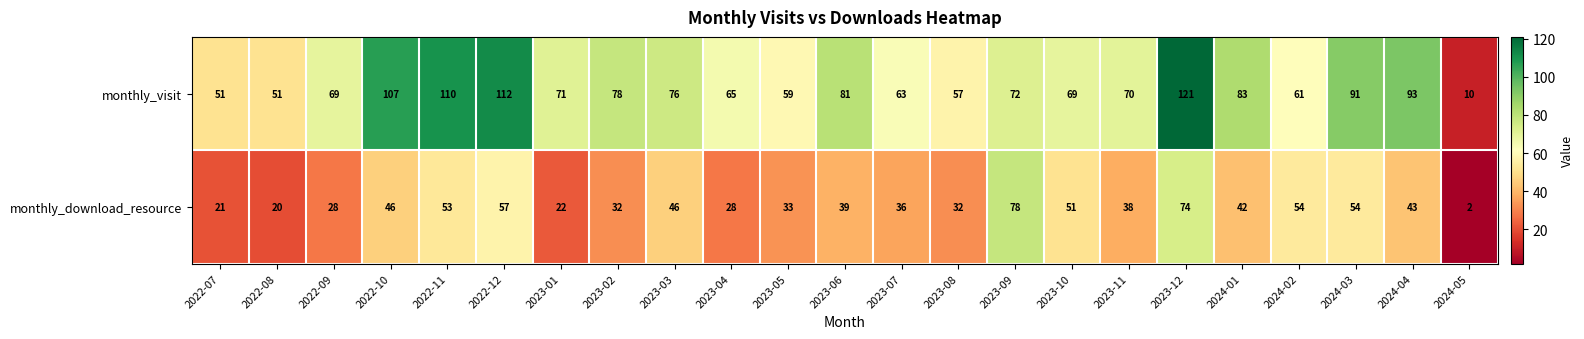

At which category is the sum across all series the highest?

2023-12